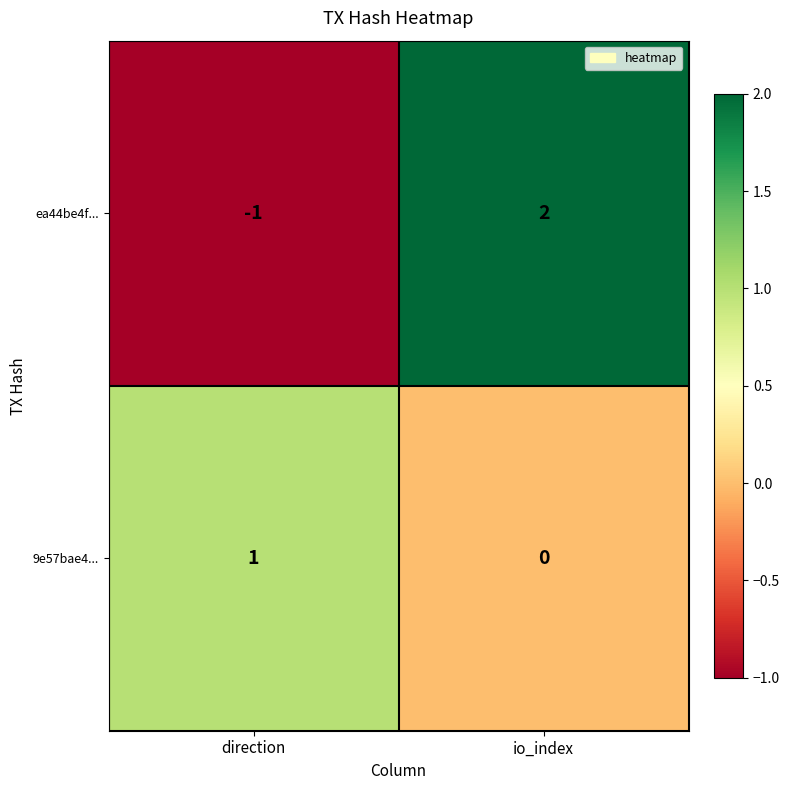

What is the difference between the ea44be4f... values at direction and io_index?

3